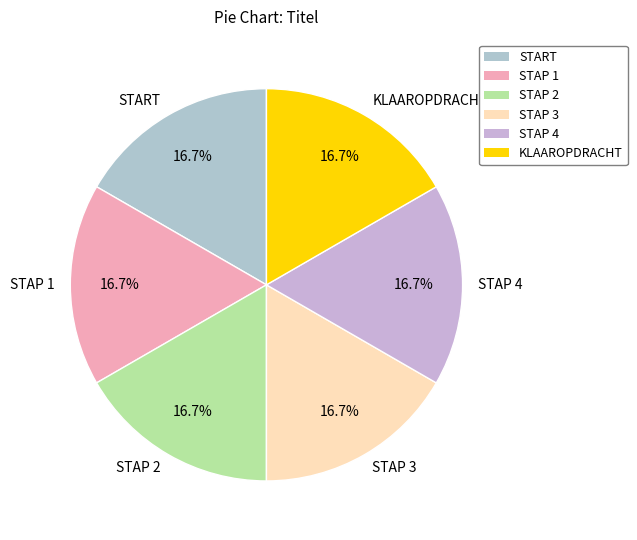

What percentage is NOT represented by STAP 1?

83.3%